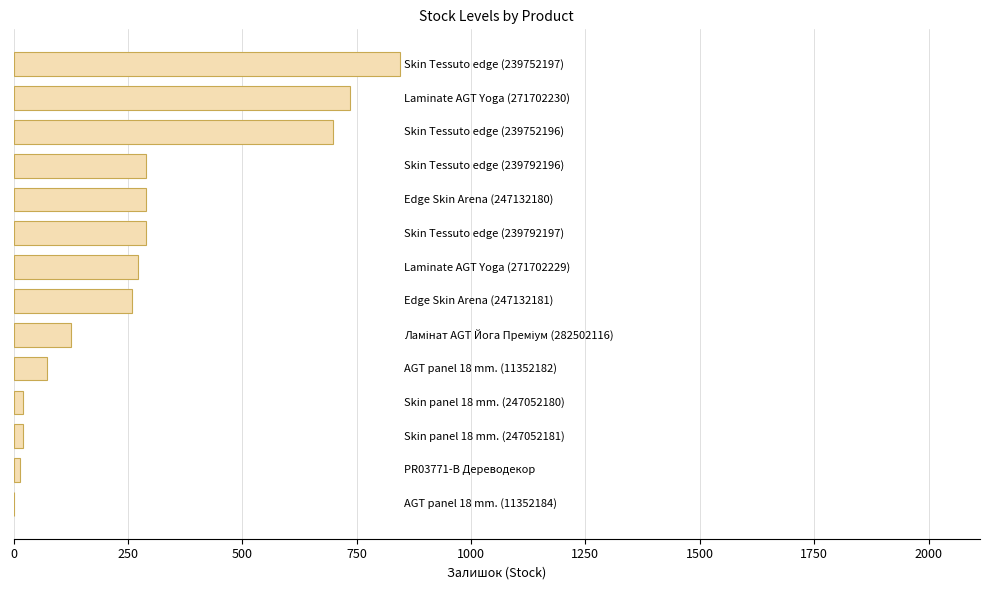

What is the maximum value shown in the chart?

845